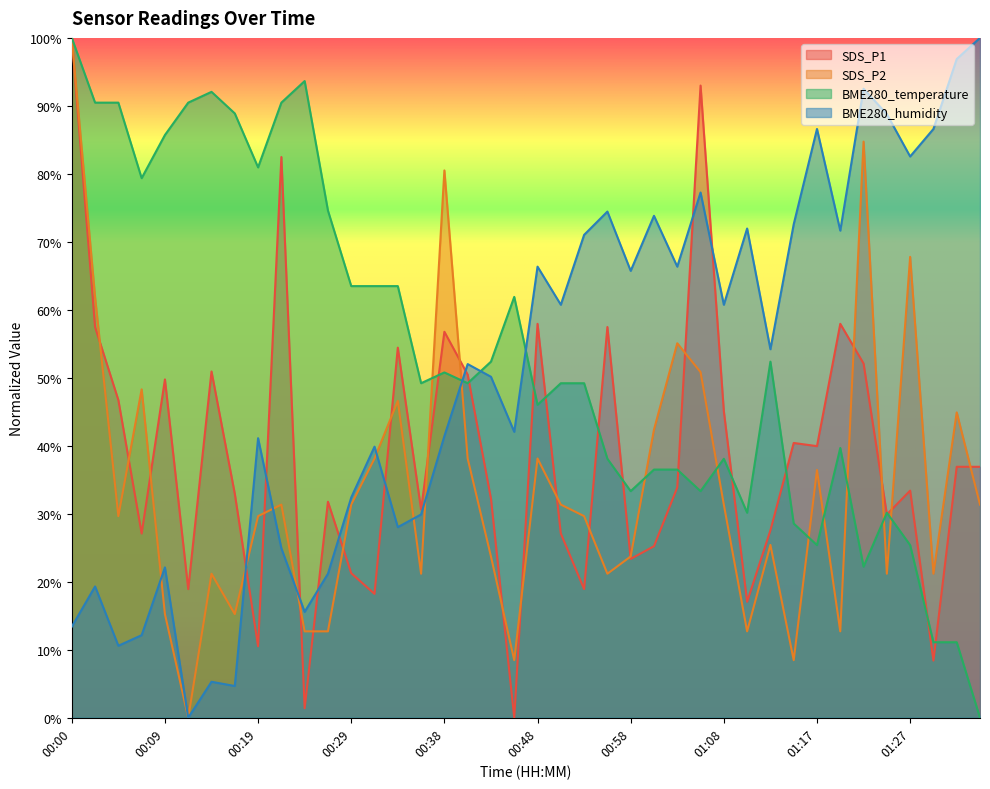

How many lines are shown in the chart?

4